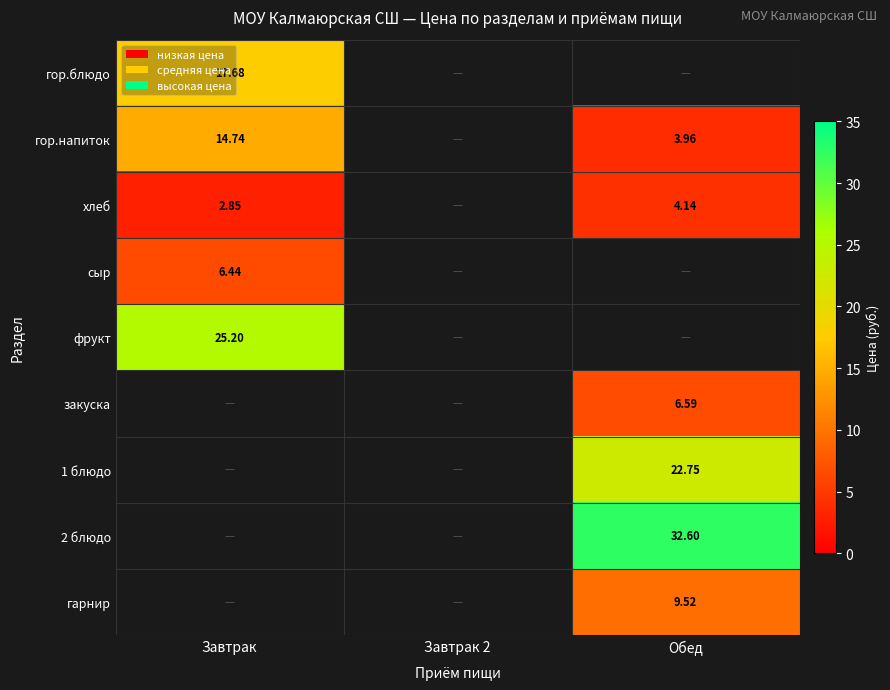

How many categories are shown in the chart?

3